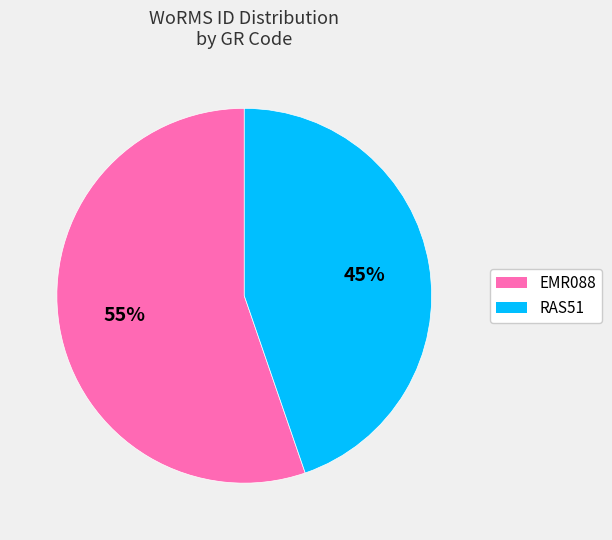

How many segments does this pie chart have?

2